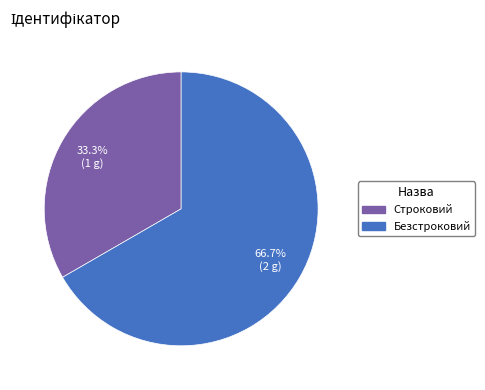

What percentage is the Безстроковий slice, to the nearest percent?

67%